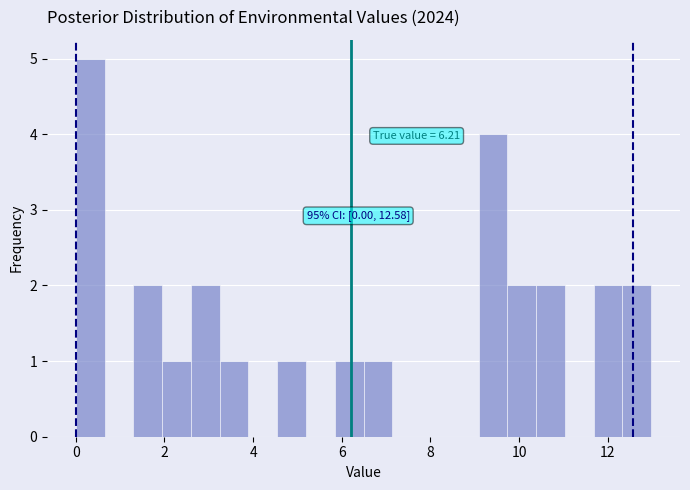

Read against the x-axis, roughly where is the centre of the tallest bar?

0.4